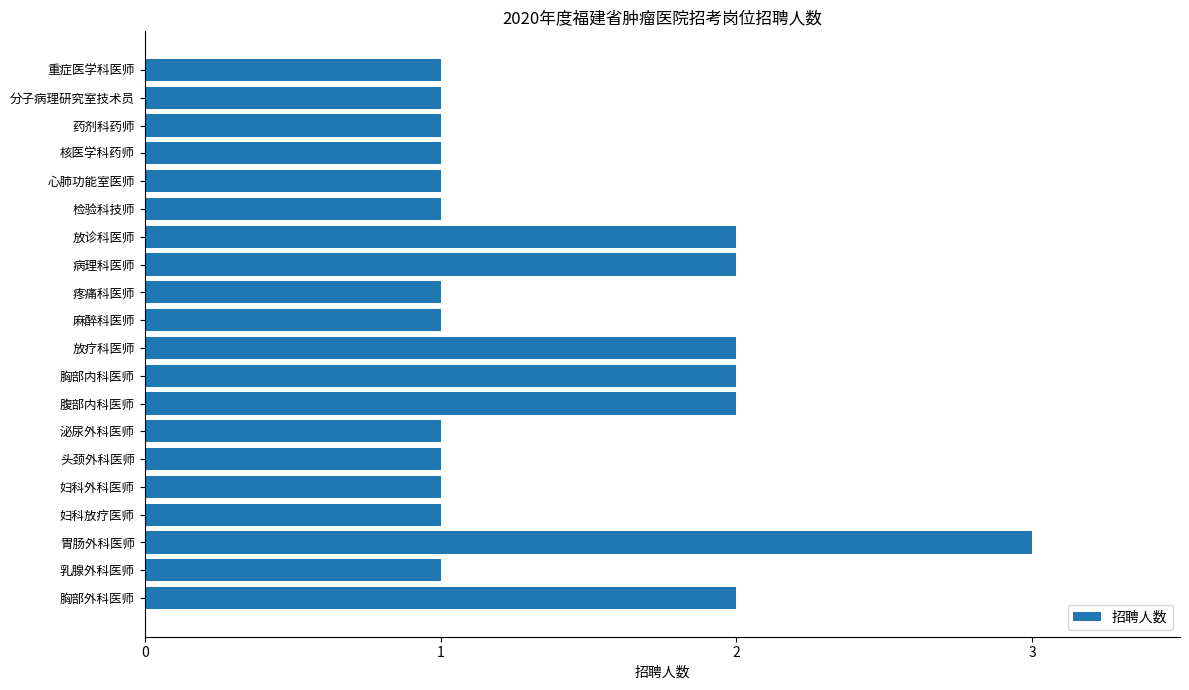

What is the greatest value displayed?

3